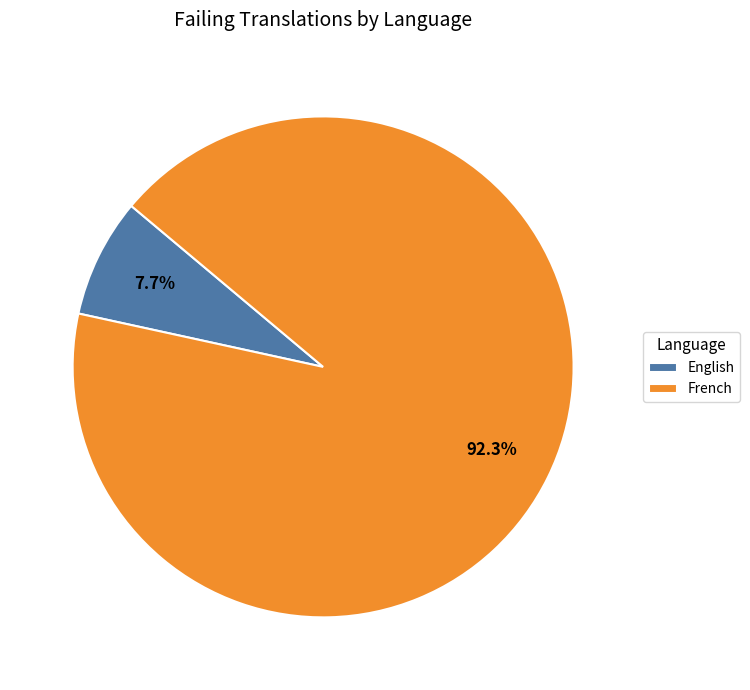

Approximately how many times larger is the value at English compared to French?

0.1